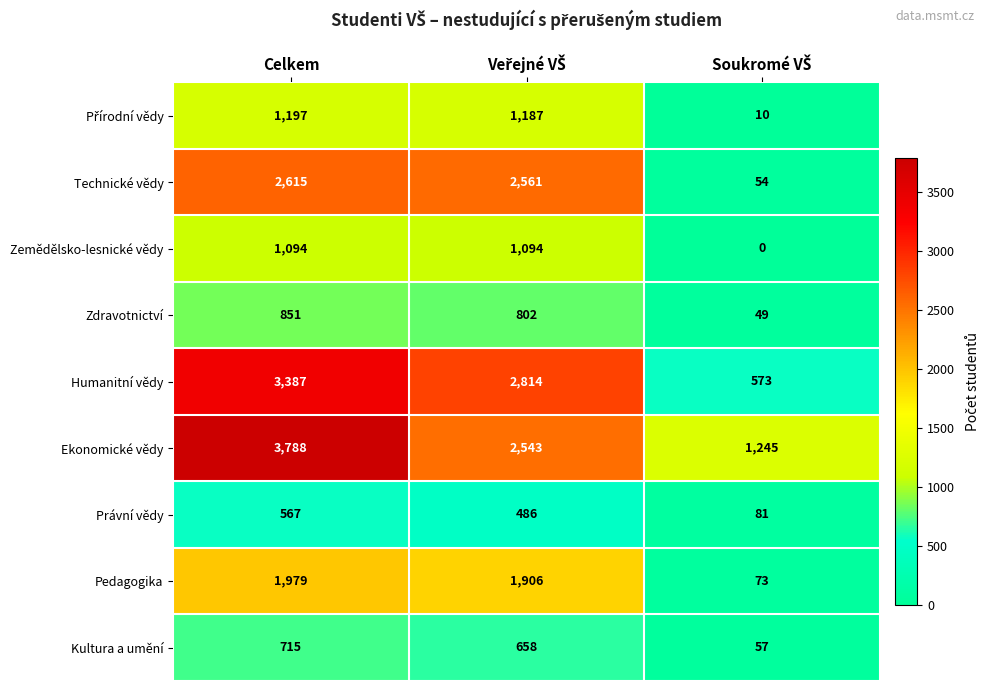

At which category is the sum across all series the highest?

Celkem